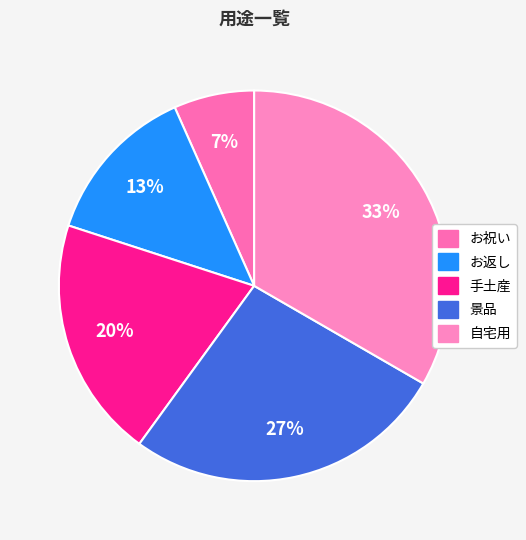

How many segments does this pie chart have?

5